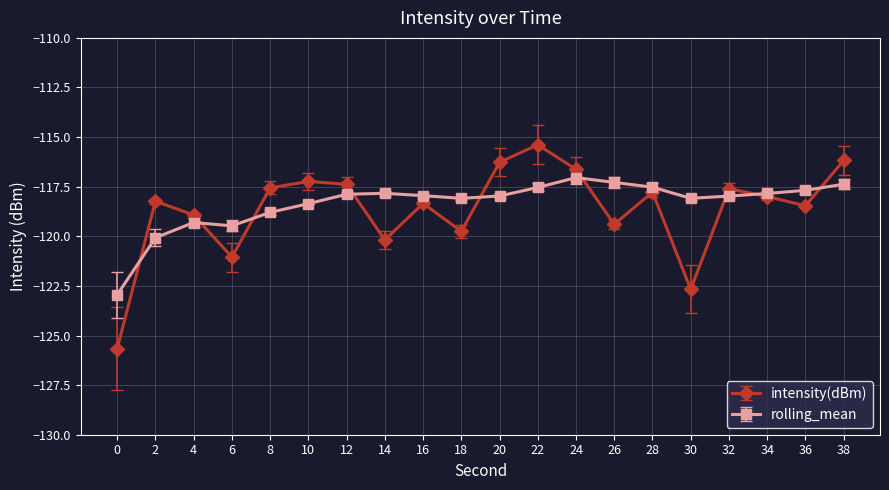

Where is the first local maximum for rolling_mean?

4